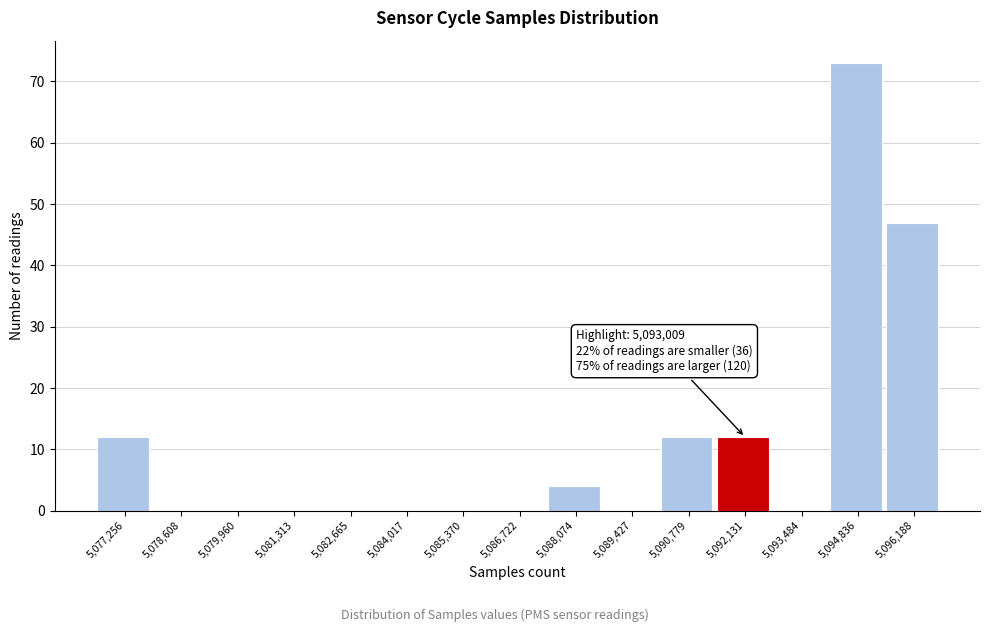

Between 5,092,131 and 5,086,722, which is larger?

5,092,131